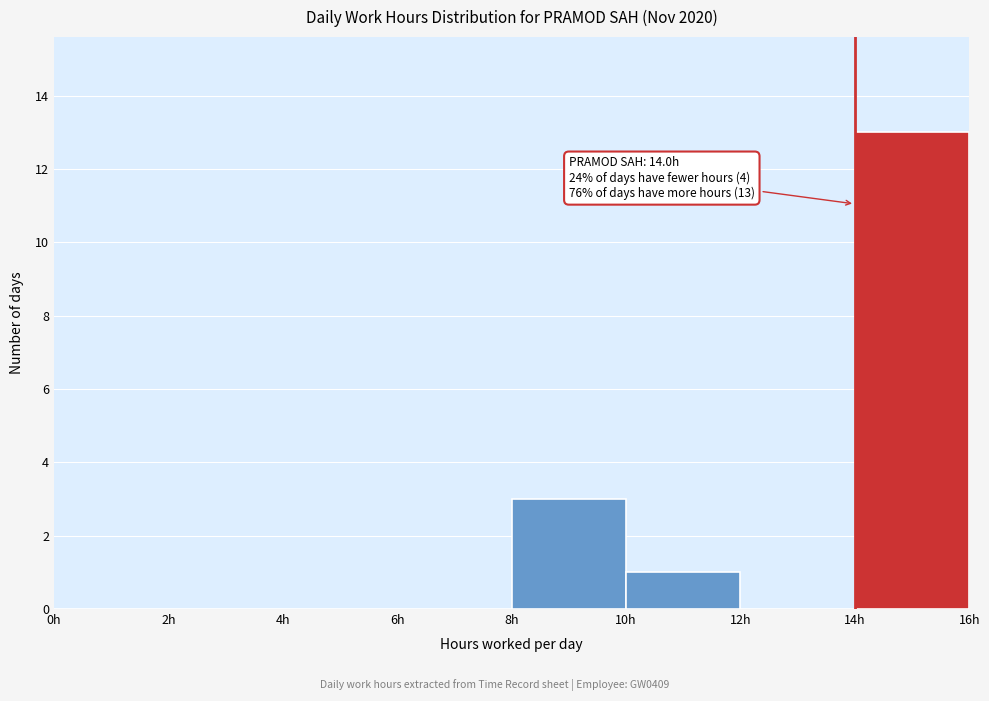

Which range on the x-axis has the tallest bar?

14 to 16